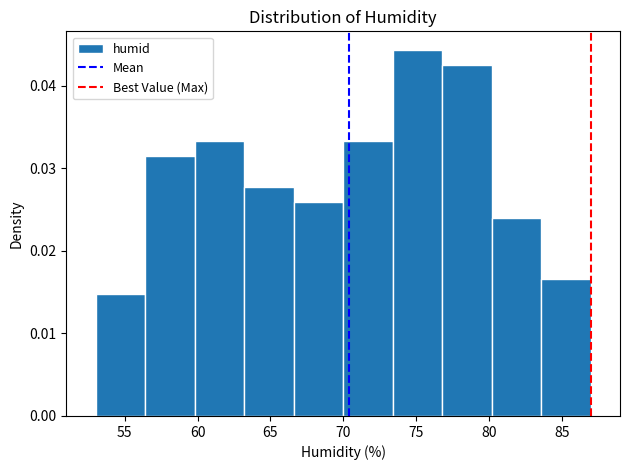

What is the height of the bar covering 59.8 to 63.2 on the x-axis? Neither the bar edges nor the heights are printed on the chart, so give them approximately, as read against the axes.

0.033